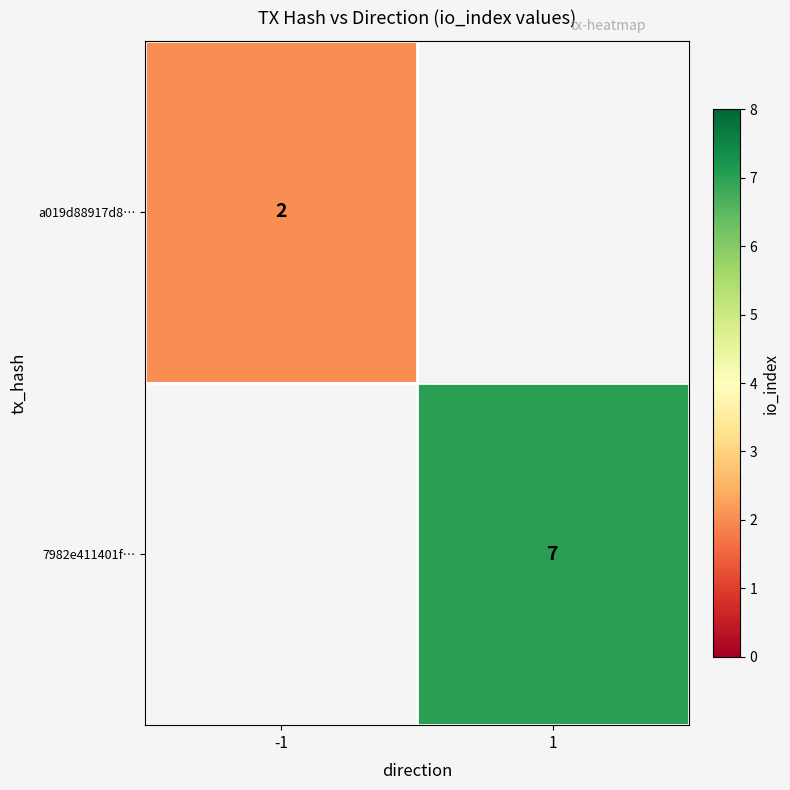

The value of 7982e411401f… at 1 is 2. True or false?

False